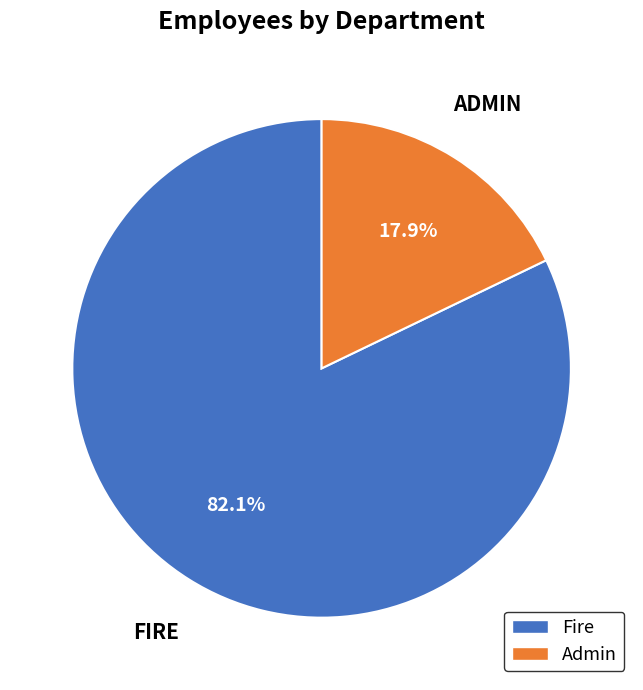

To the nearest percent, what is the difference between the Admin and Fire slice percentages?

64%